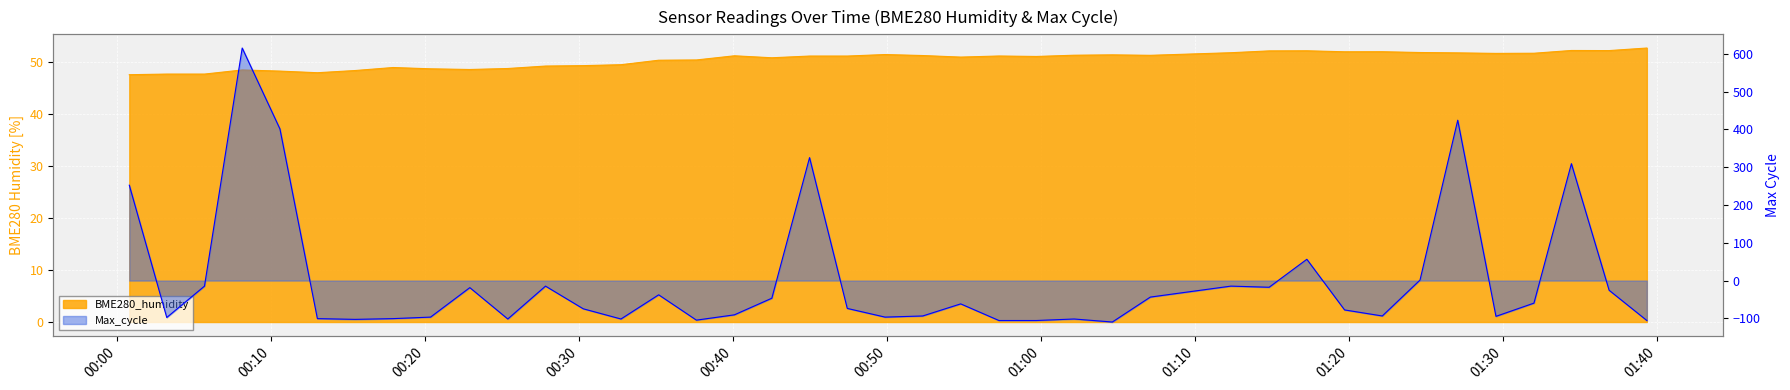

What is the total value across all series at 2022/07/27 00:42:30?

4.1